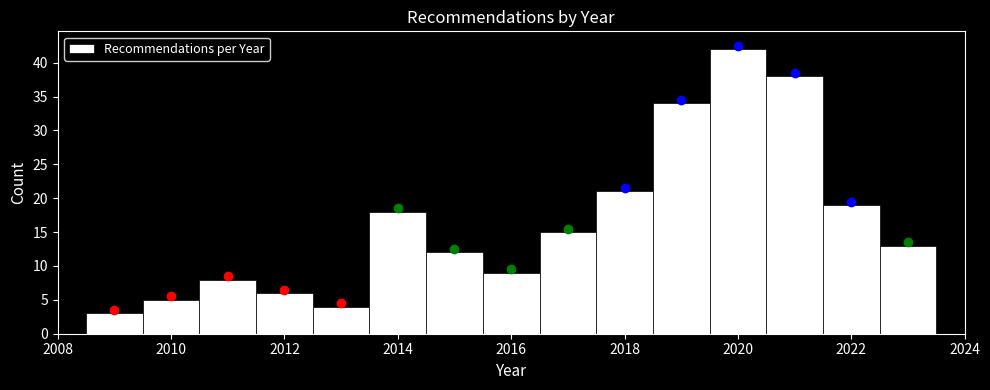

Reading left to right, transcribe this chart: for each bar, give the range it covers on the x-axis and its height. Neither the bar edges nor the heights are printed on the chart, so give them approximately, as read against the axes.

2008.5 to 2009.5: 3
2009.5 to 2010.5: 5
2010.5 to 2011.5: 8
2011.5 to 2012.5: 6
2012.5 to 2013.5: 4
2013.5 to 2014.5: 18
2014.5 to 2015.5: 12
2015.5 to 2016.5: 9
2016.5 to 2017.5: 15
2017.5 to 2018.5: 21
2018.5 to 2019.5: 34
2019.5 to 2020.5: 42
2020.5 to 2021.5: 38
2021.5 to 2022.5: 19
2022.5 to 2023.5: 13